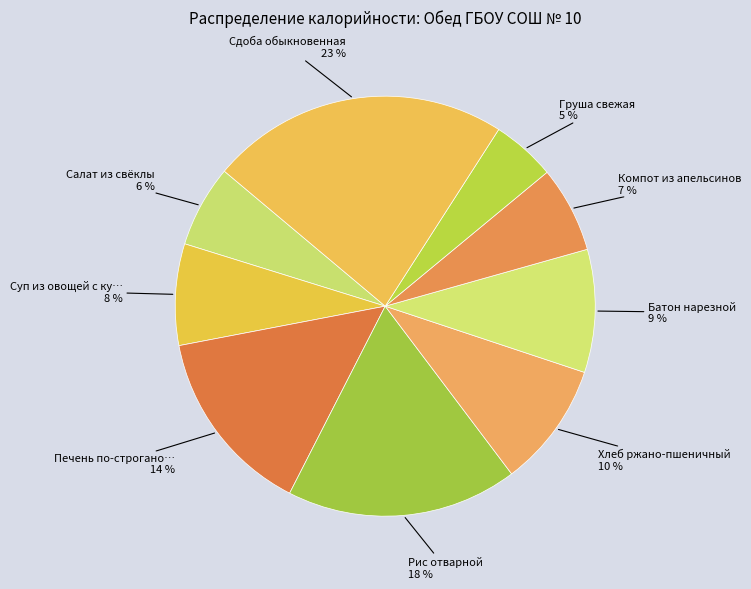

Count the number of slices in the pie.

9